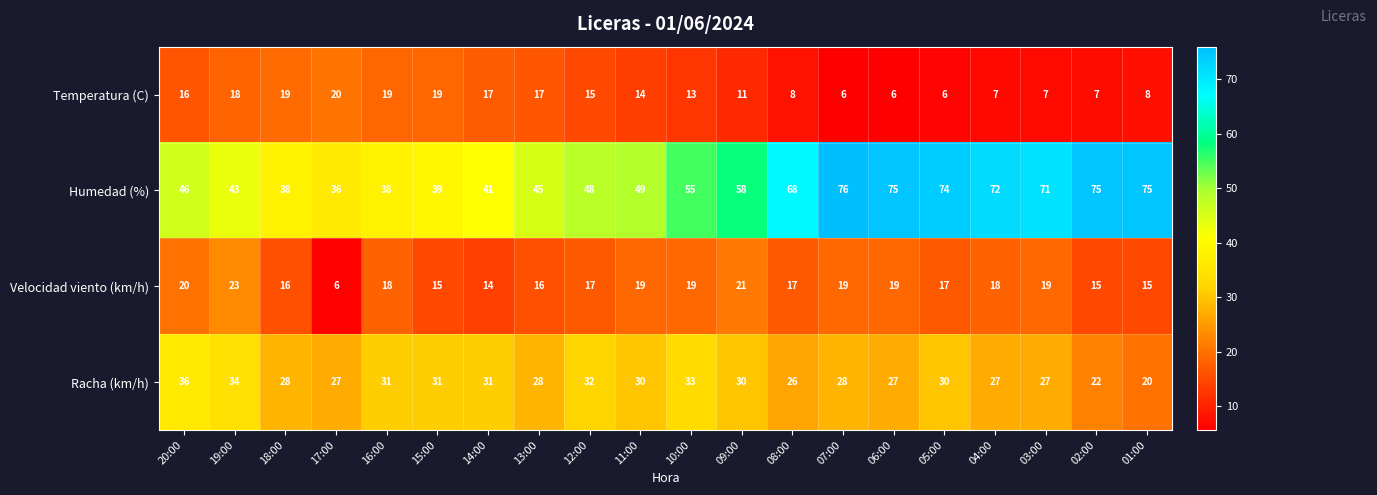

How many data points does each series have?

20